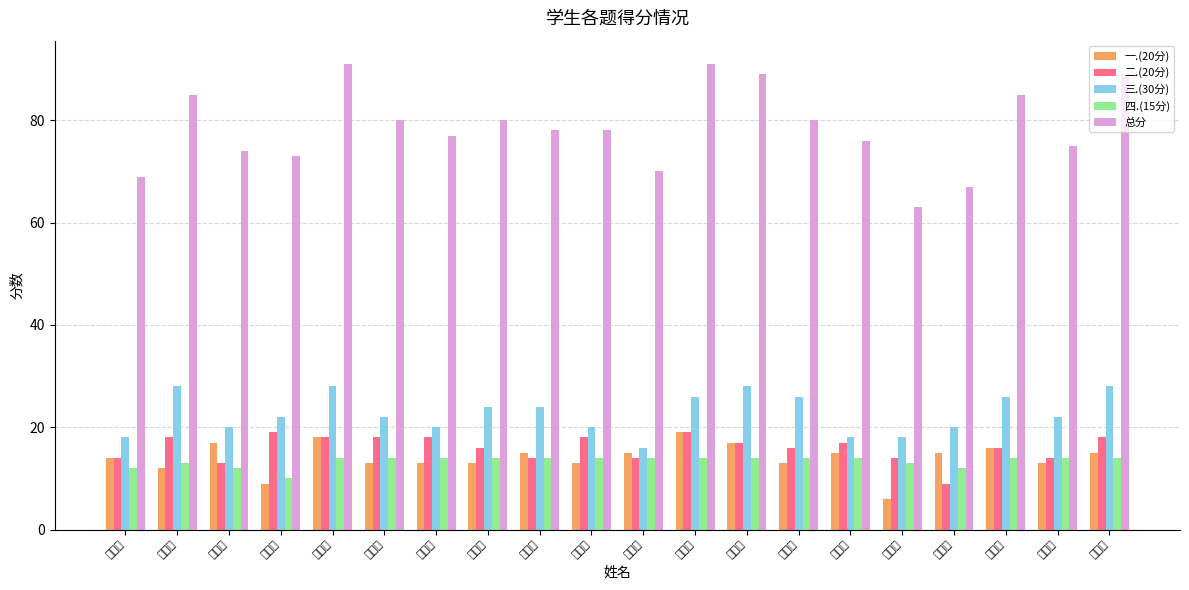

What is the value of the 四.(15分) bar at the 8th from the left?

14